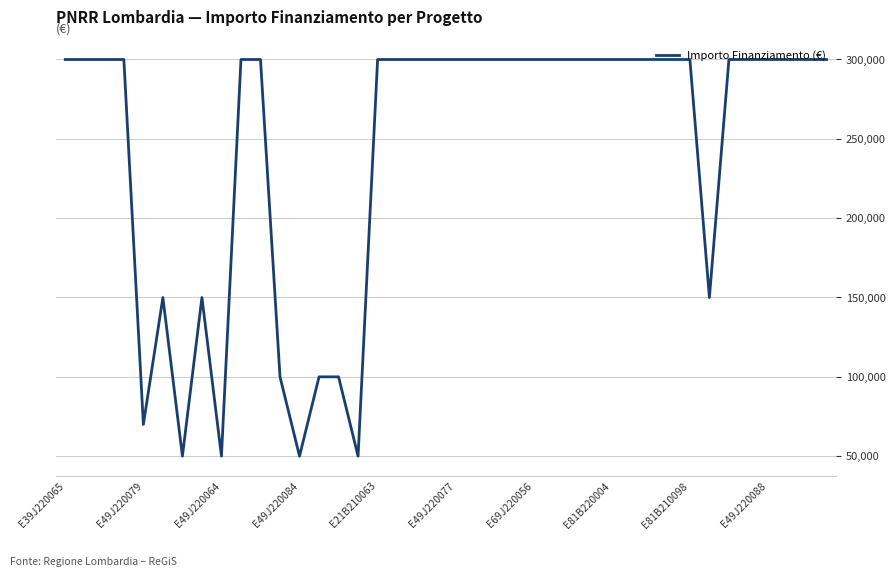

Does the chart have visible grid lines?

Yes